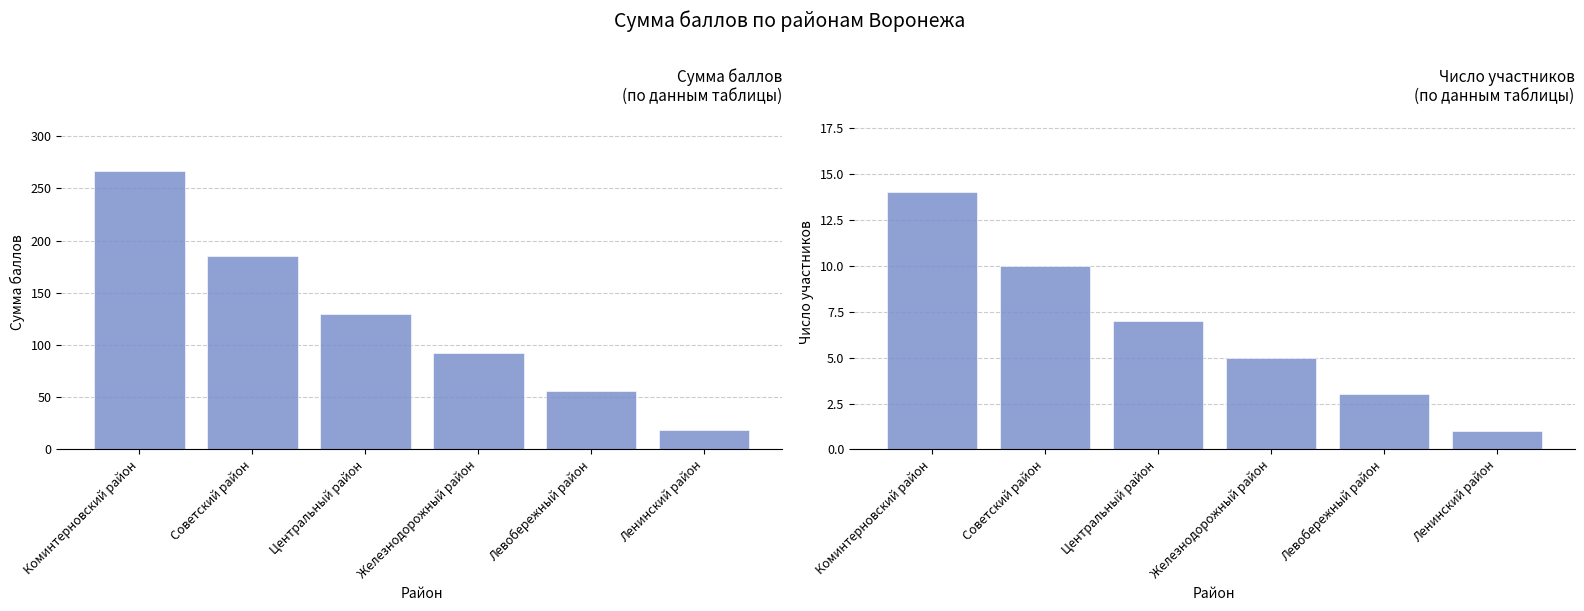

At Центральный район, list the series in order from largest to smallest.

Сумма баллов, Число участников